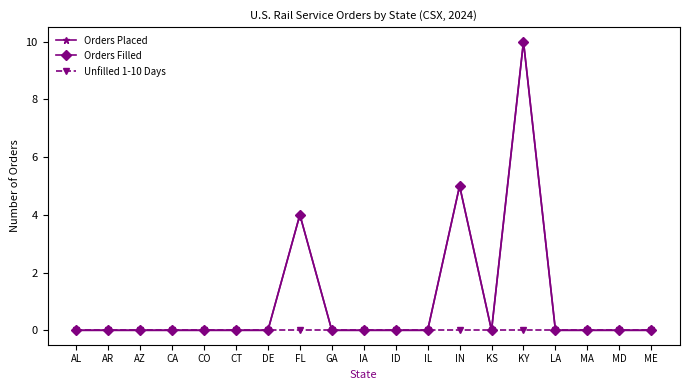

What position from the left is CA?

4